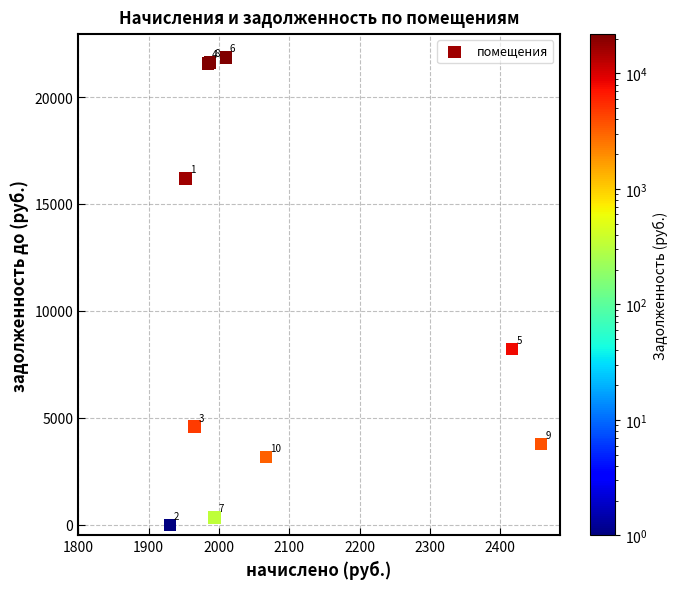

What Y value in the scatter plot is closest to 10925?

8230.9